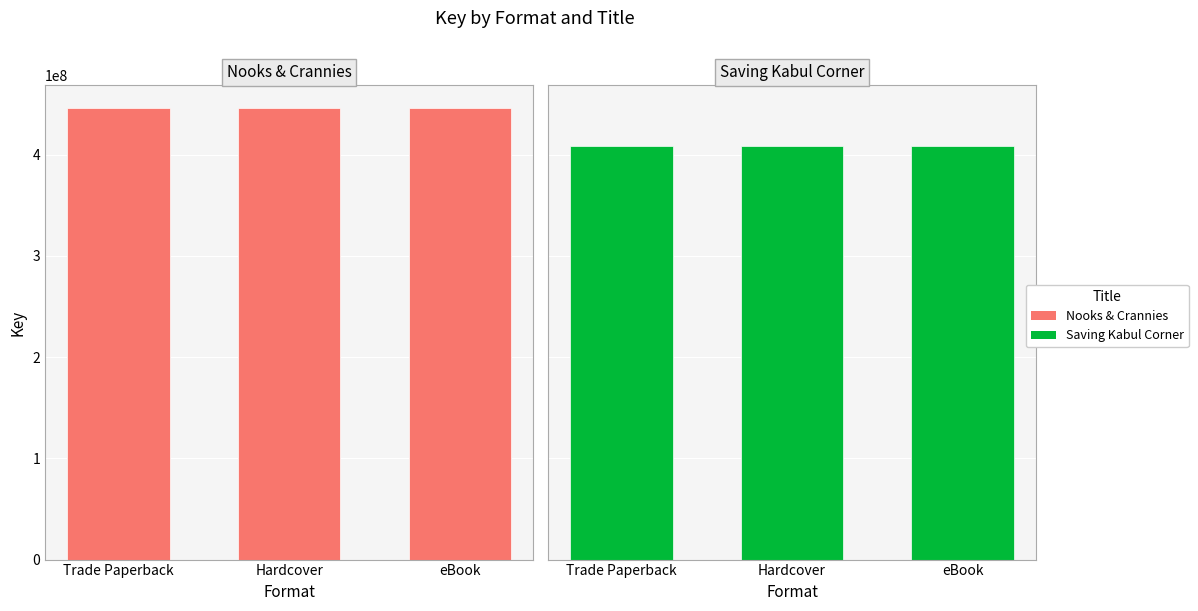

At which category is the sum across all series the highest?

Trade Paperback